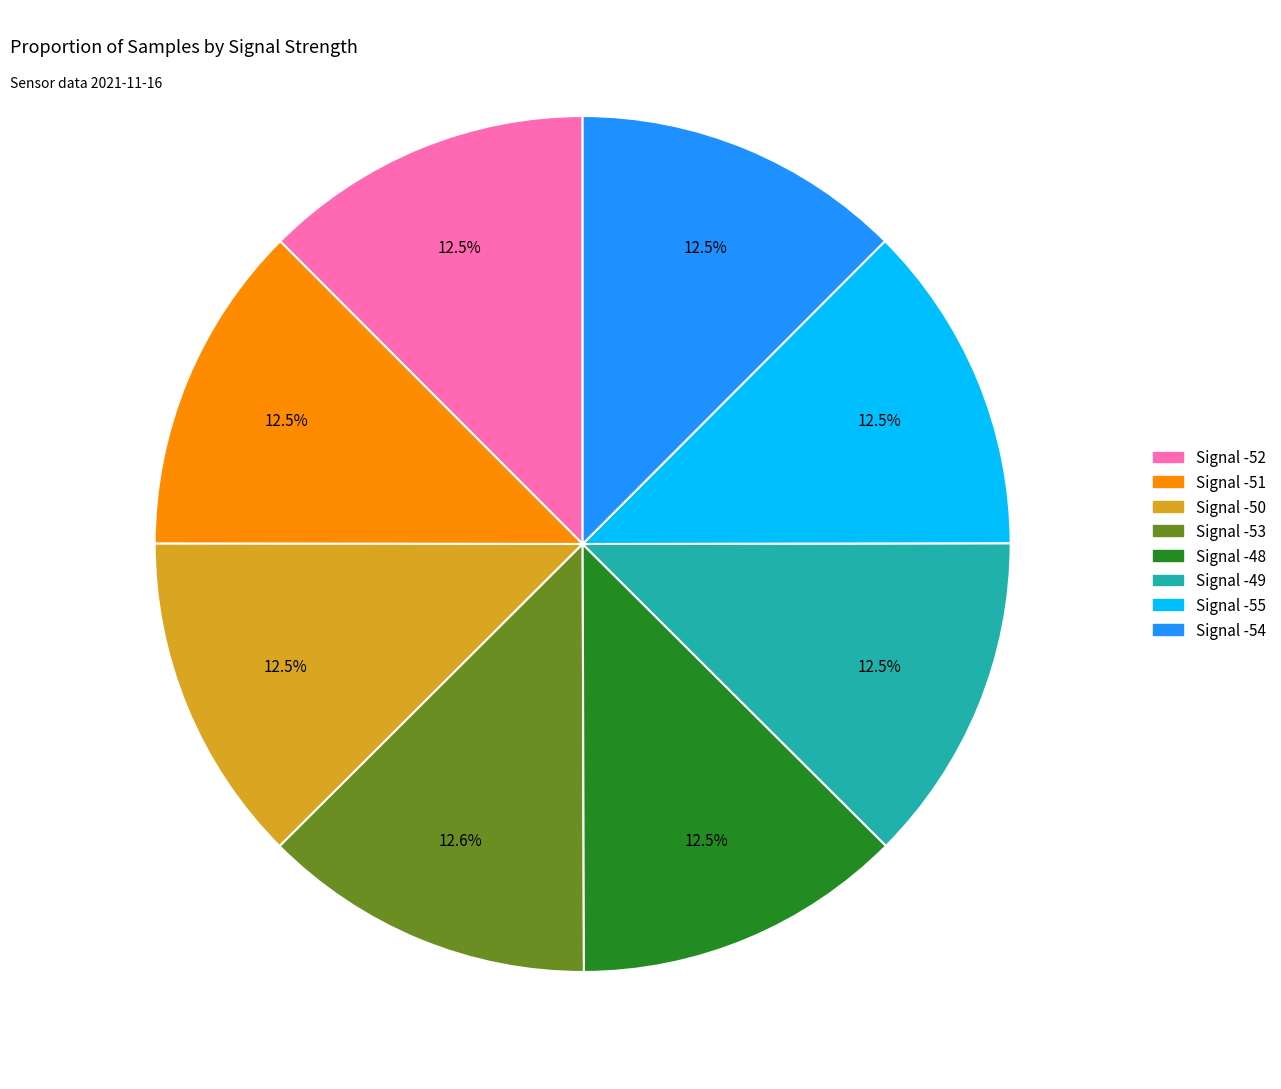

Combined, what portion of the pie is Signal -54 and Signal -55?

25.0%